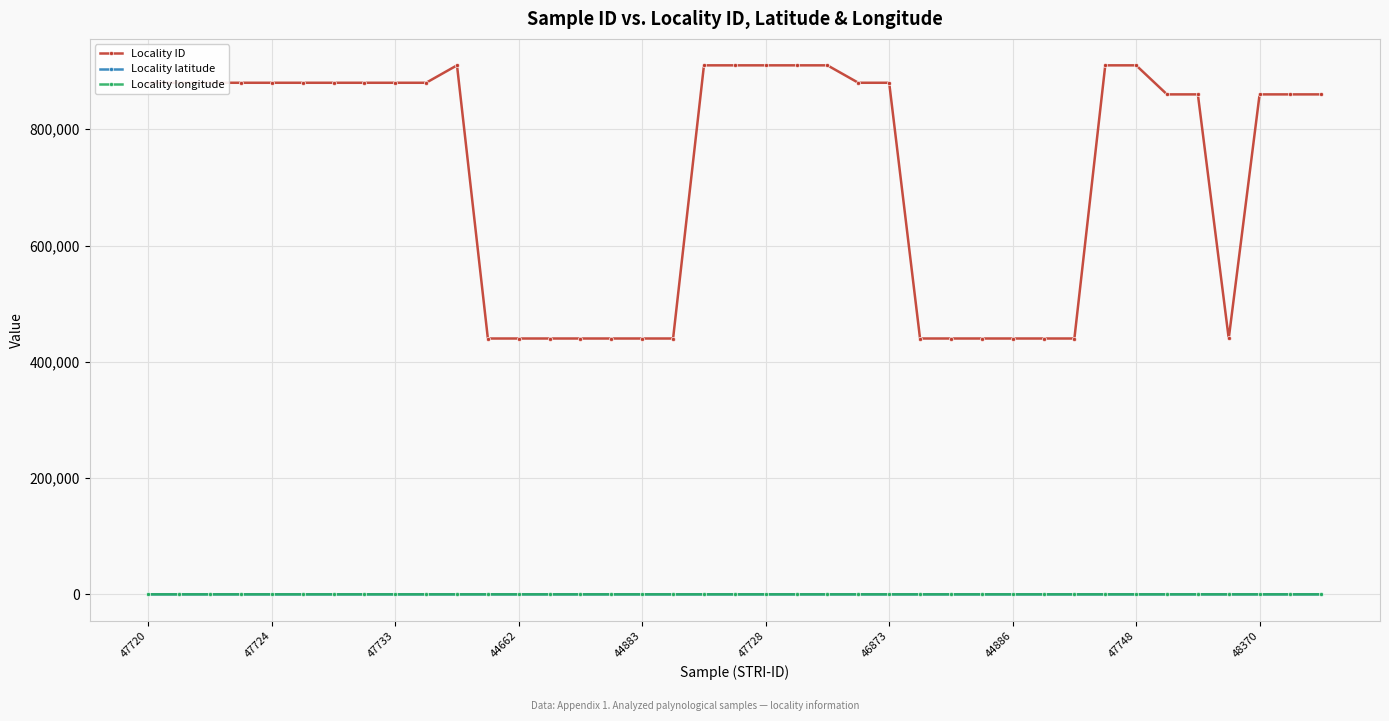

What is the sum of all Locality latitude values?

1.8